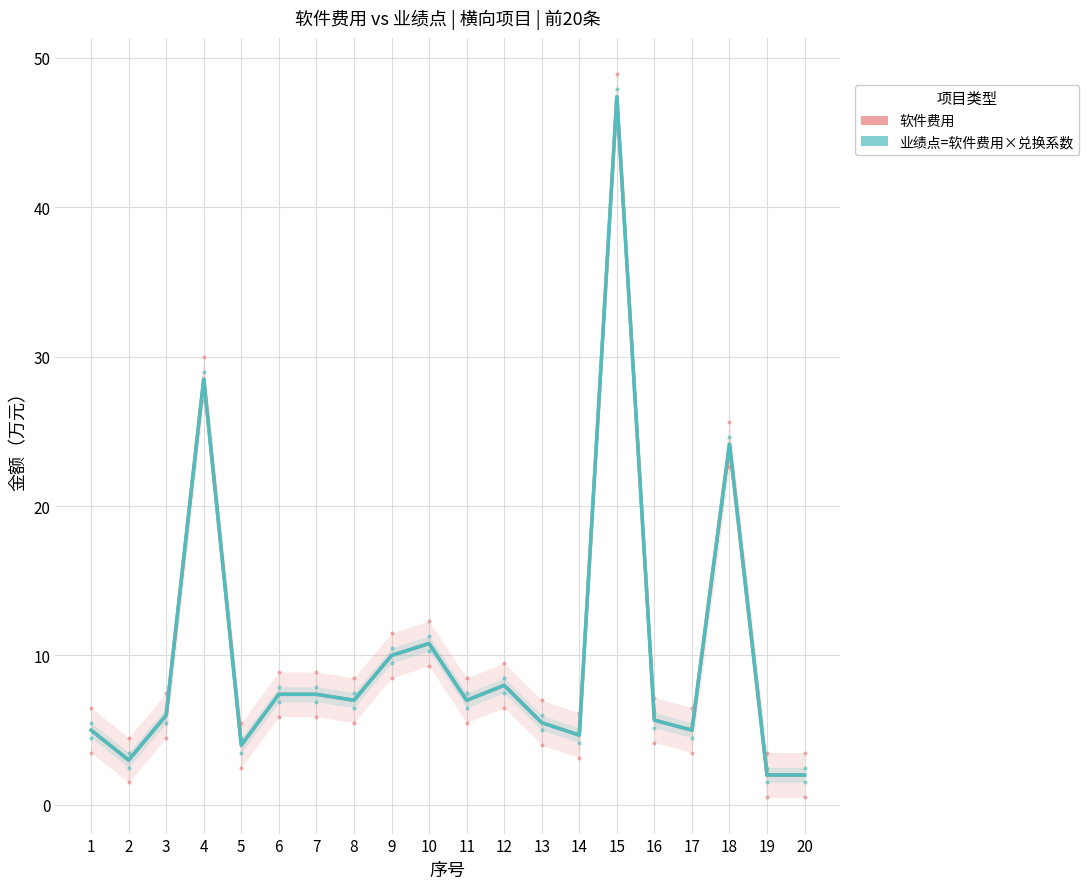

What is the total value across all series at 11?

14.0